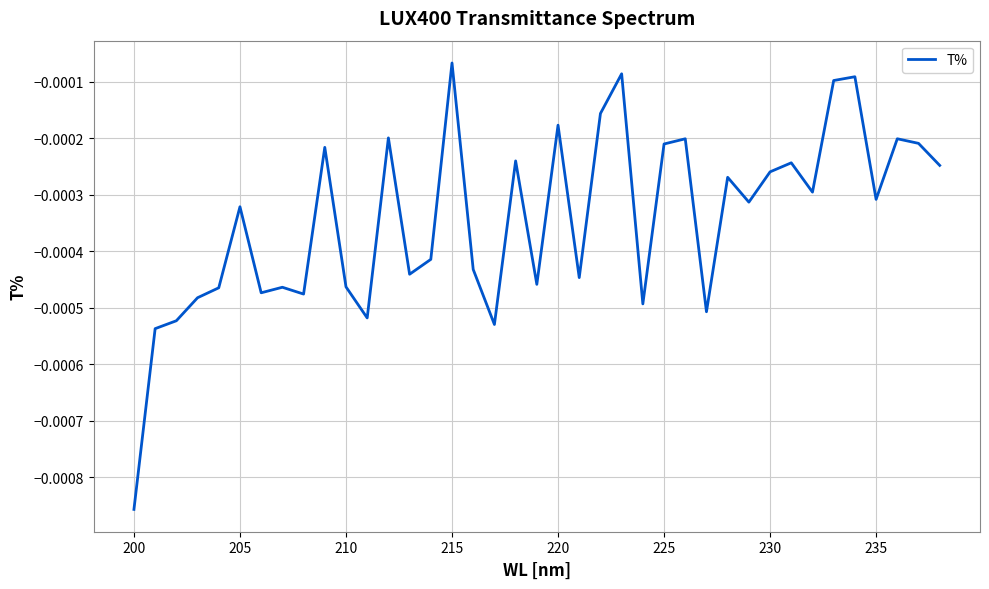

Is this an area chart (filled region under the line)?

No